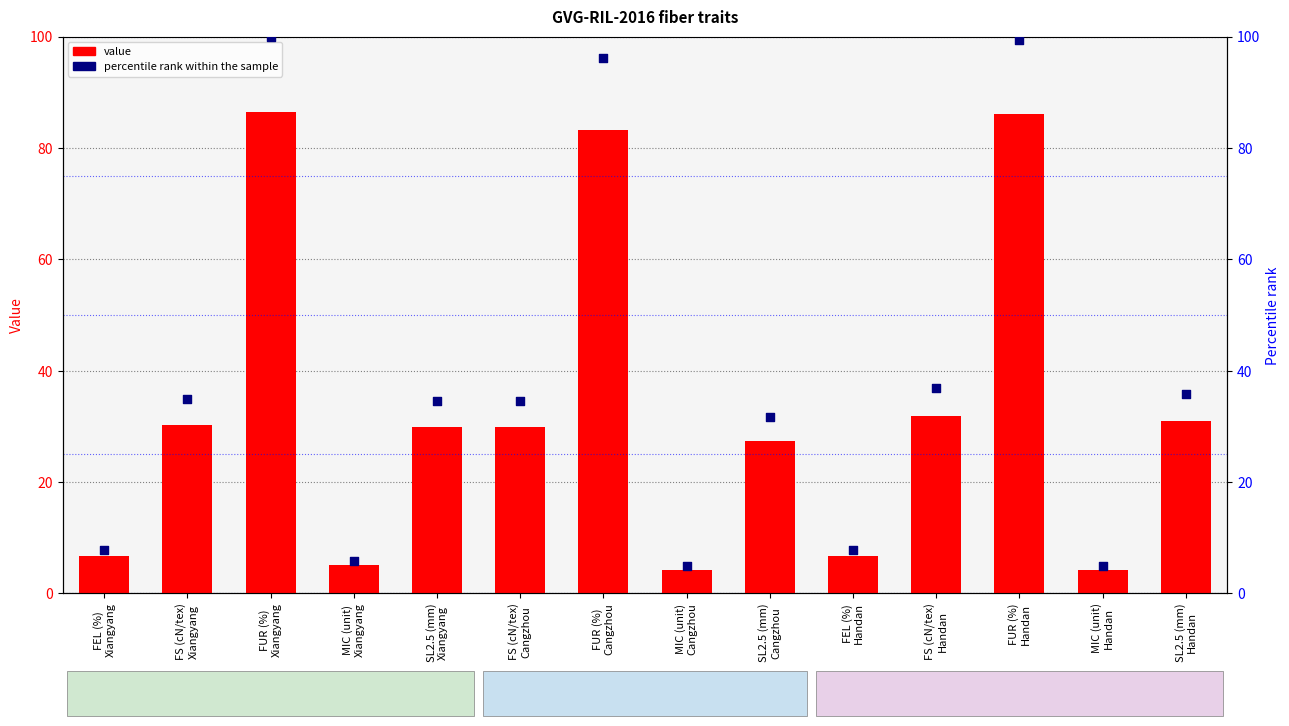

Which series contains the highest Y value?

percentile rank within the sample